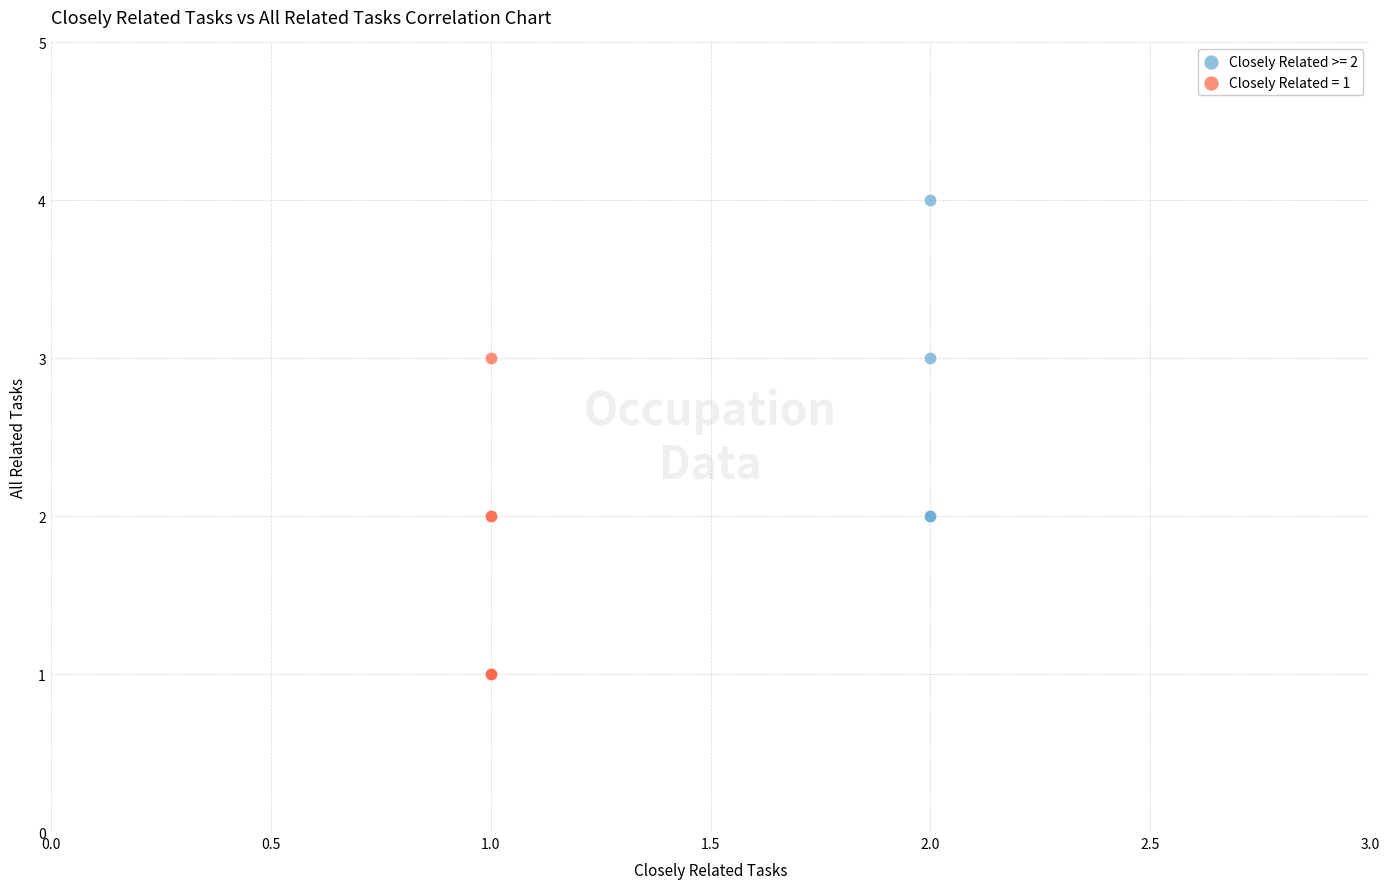

Which series contains the highest Y value?

Closely Related >= 2